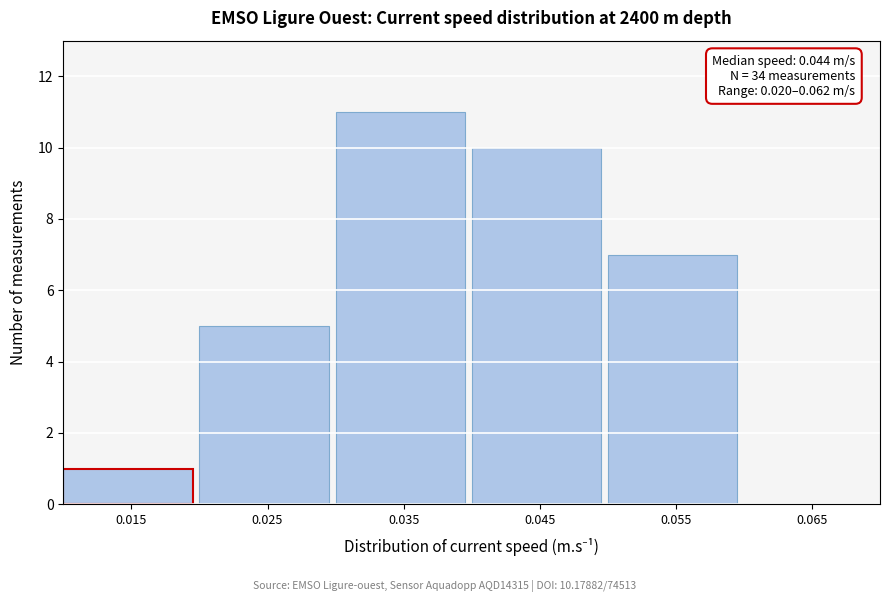

Reading right to left, extract all data points from this chart.

0.065=0	0.055=7	0.045=10	0.035=11	0.025=5	0.015=1